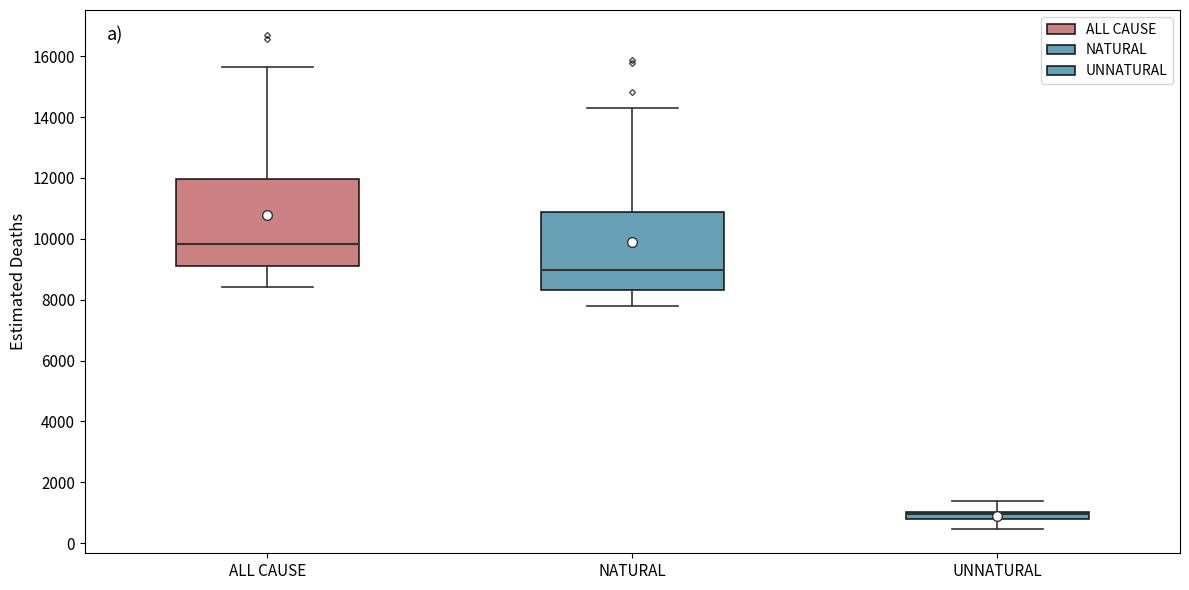

Where does the median line of the box for NATURAL sit on the y-axis? The values are not printed on the chart, so give them approximately, as read against the axis.

9000